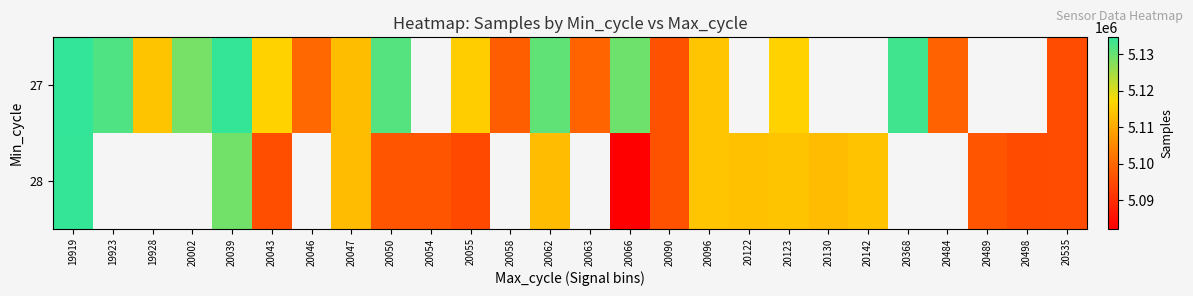

Between 20535 and 20090, which is larger?

20090